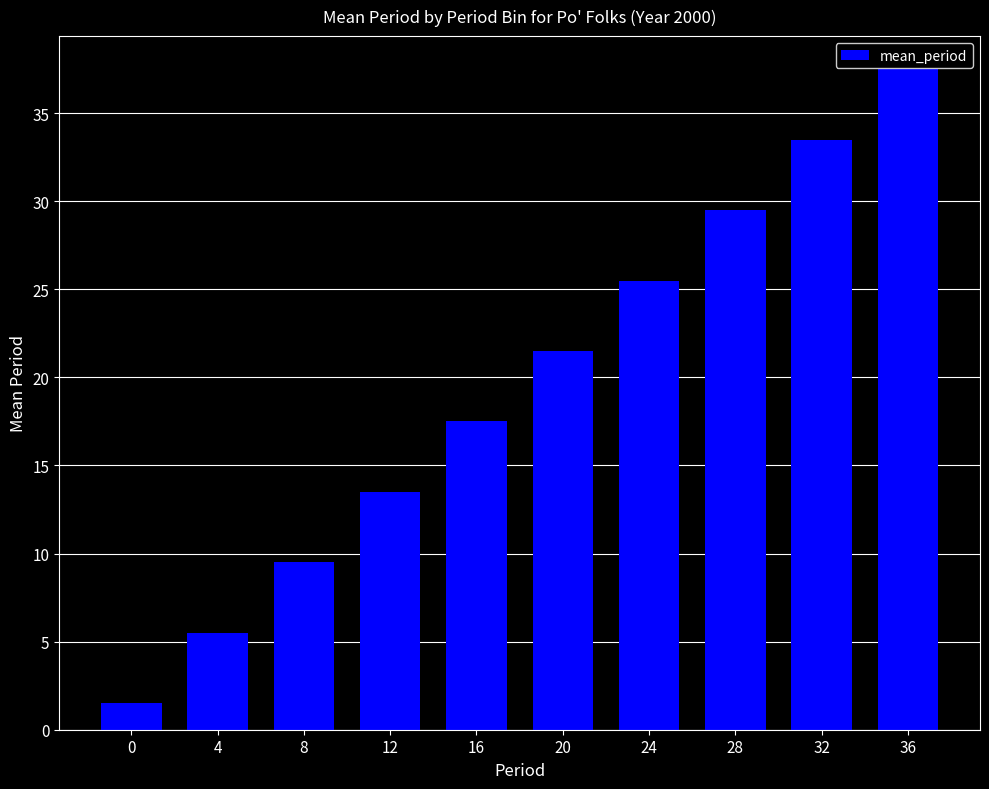

Rank the categories by value from lowest to highest.

0, 4, 8, 12, 16, 20, 24, 28, 32, 36